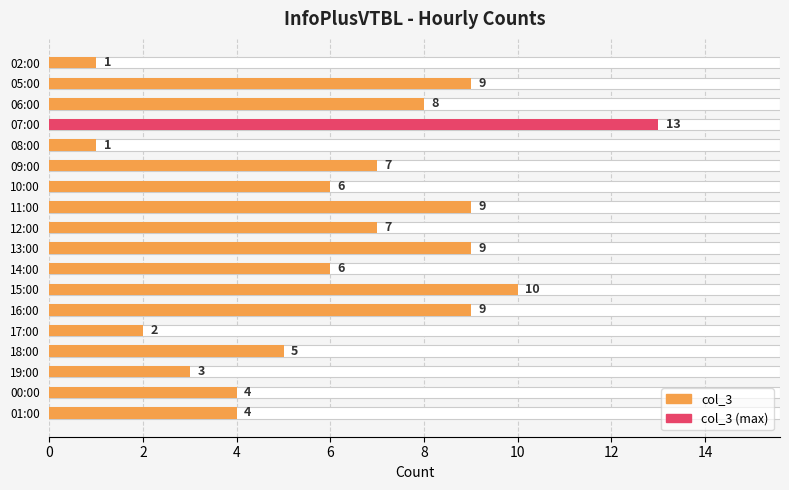

What is the average value?

6